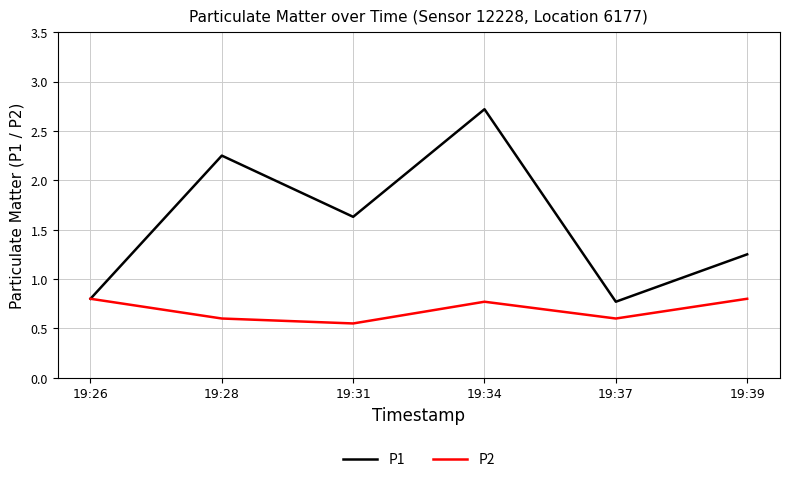

Which series has the largest total across all categories?

P1